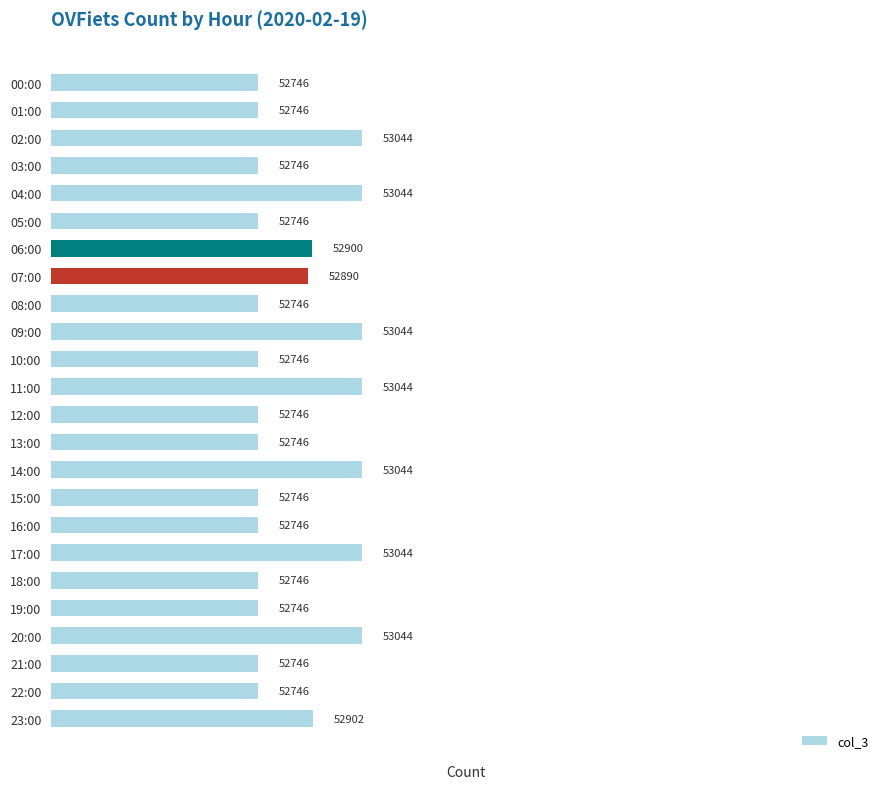

Is it true that the value at 05:00 is 87381?

False